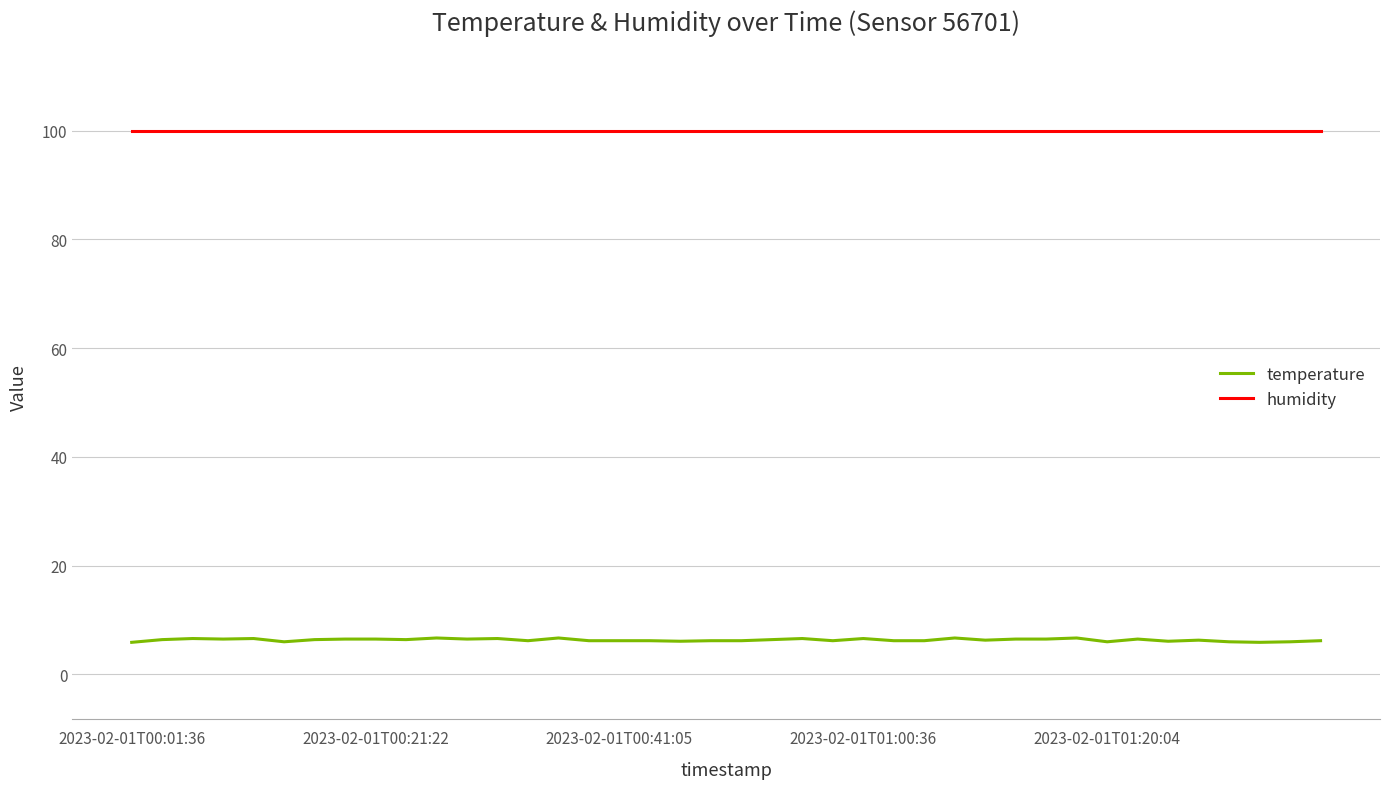

True or false: temperature and humidity cross at least once.

False